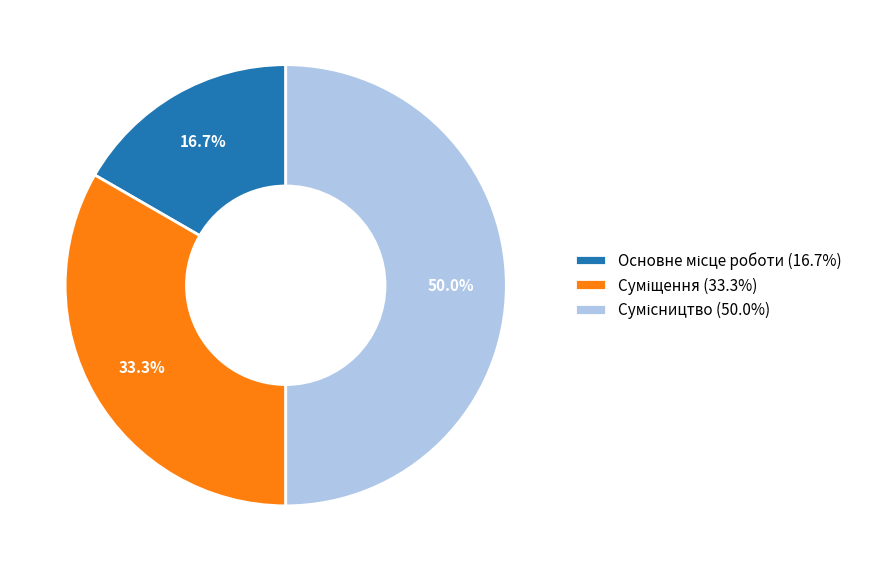

Count the number of slices in the pie.

3